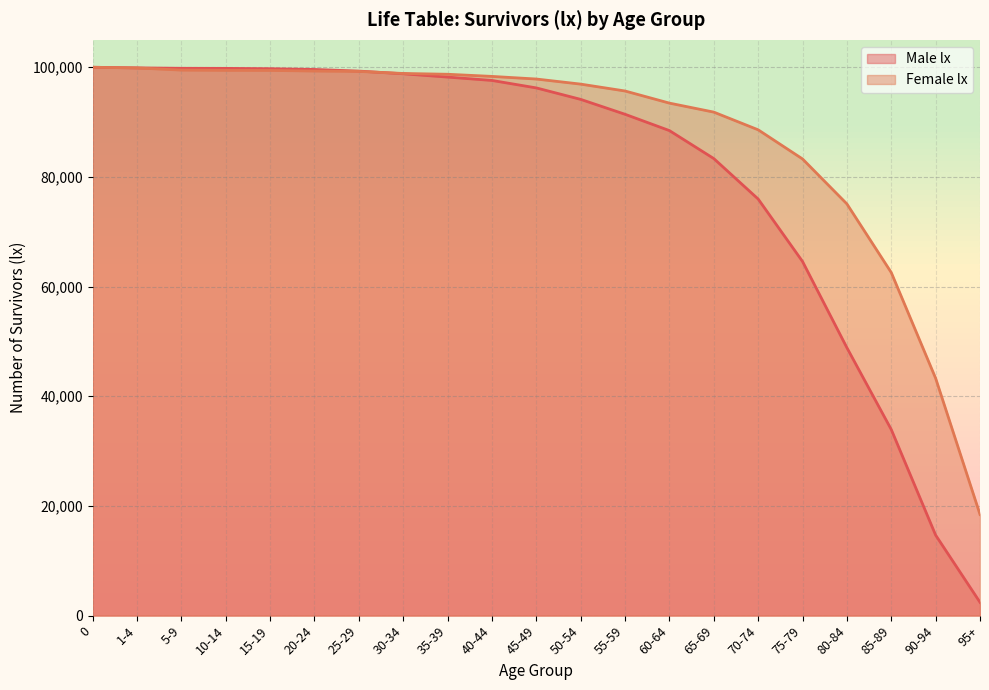

What is the smallest value displayed?

2432